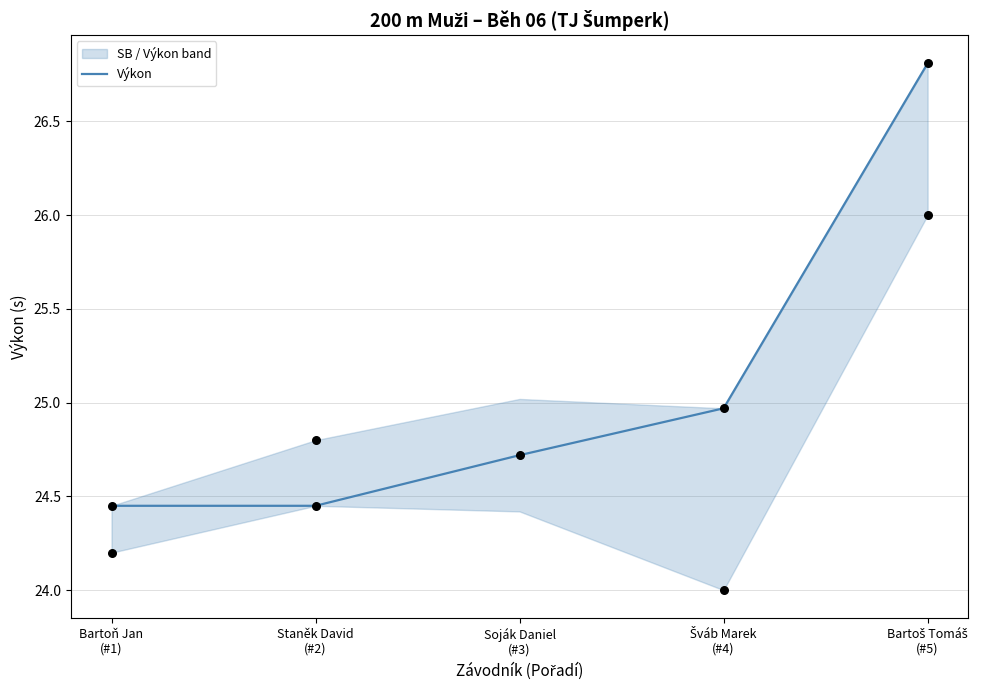

What is the change in value from Soják Daniel
(#3) to Šváb Marek
(#4)?

+0.2